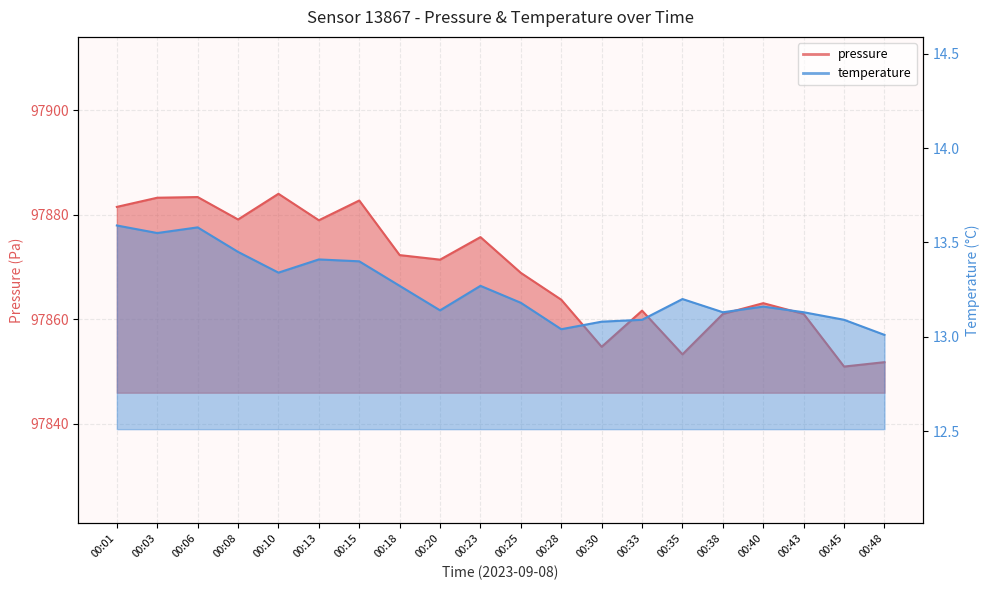

Between 00:10 and 00:03, which is larger?

00:10